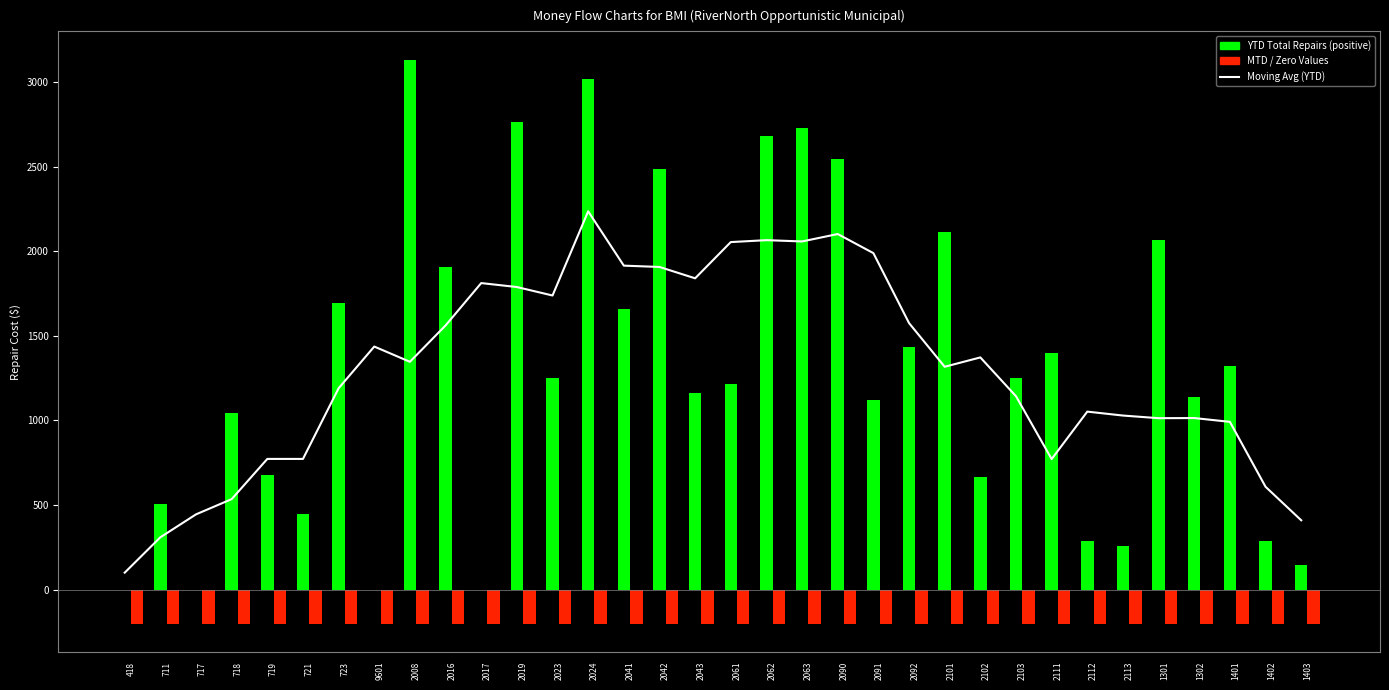

Are the bars horizontal?

No